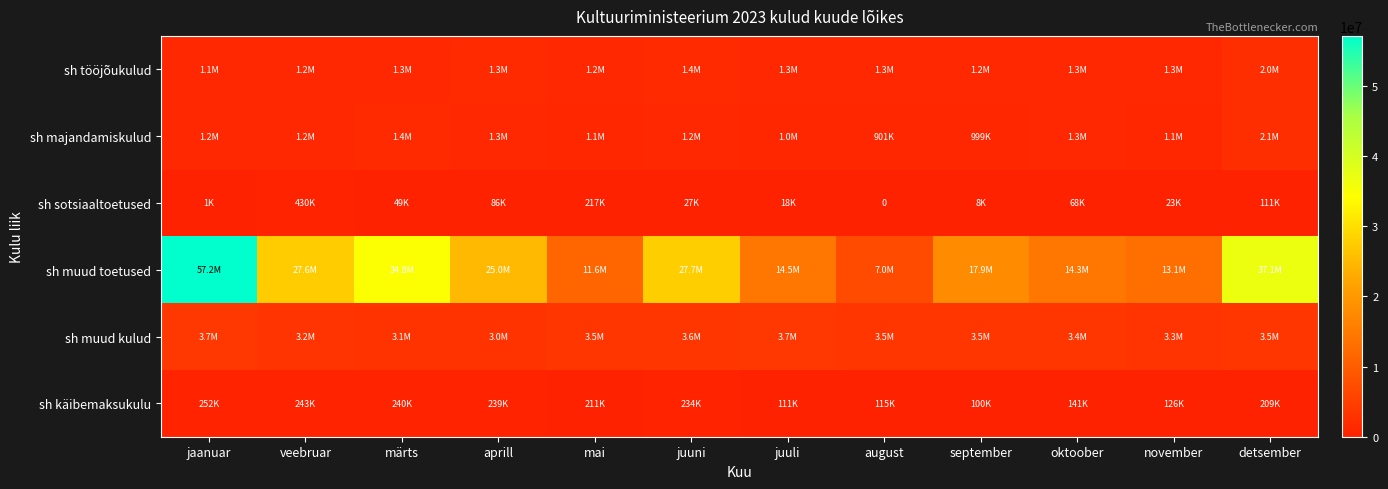

What is the sum of the sh muud kulud values at juuli and september?

7167812.5